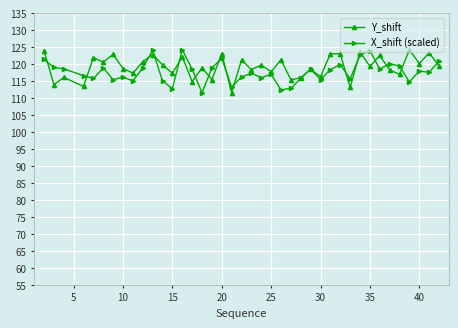

What is the lowest value of the Y_shift series?

111.6